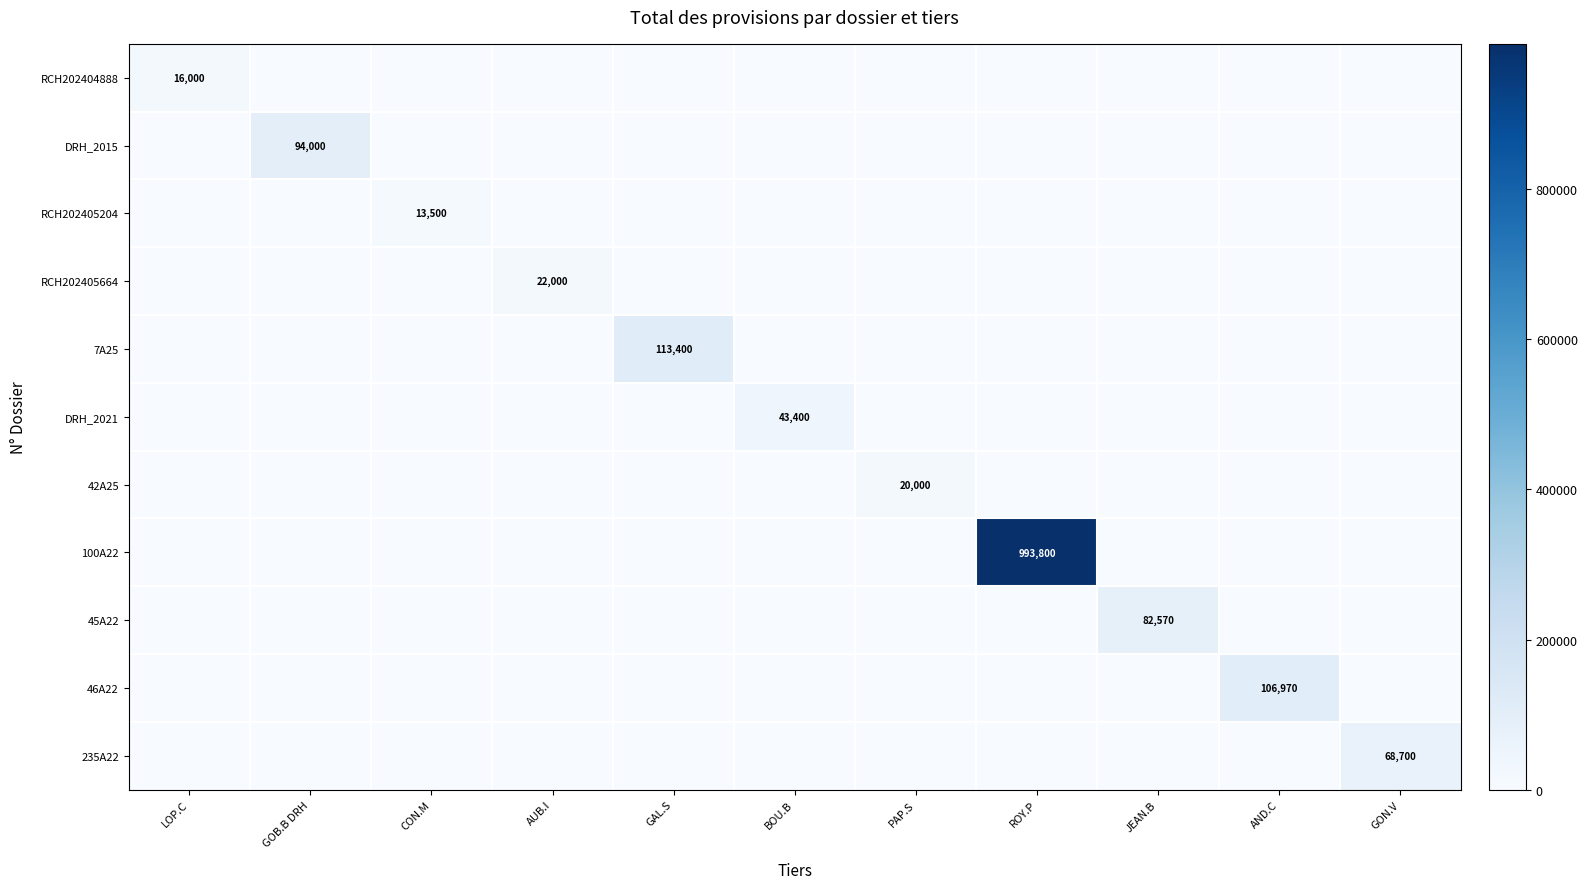

The RCH202405664 series shows 38539 at AUB.I. True or false?

False